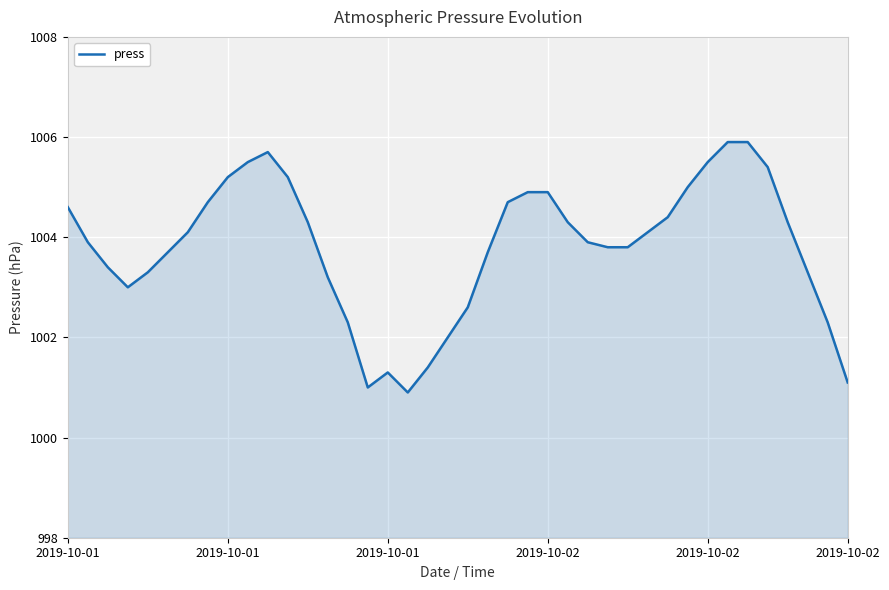

What is the minimum value shown in the chart?

1000.9